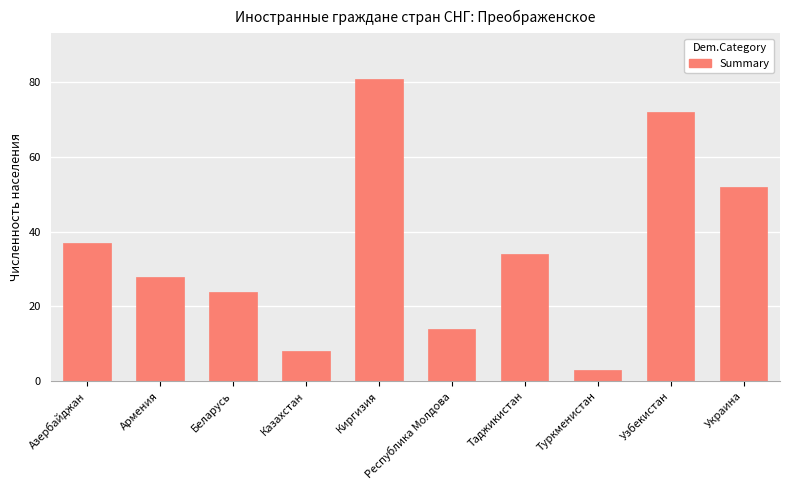

Which category has the highest value across all series?

Киргизия